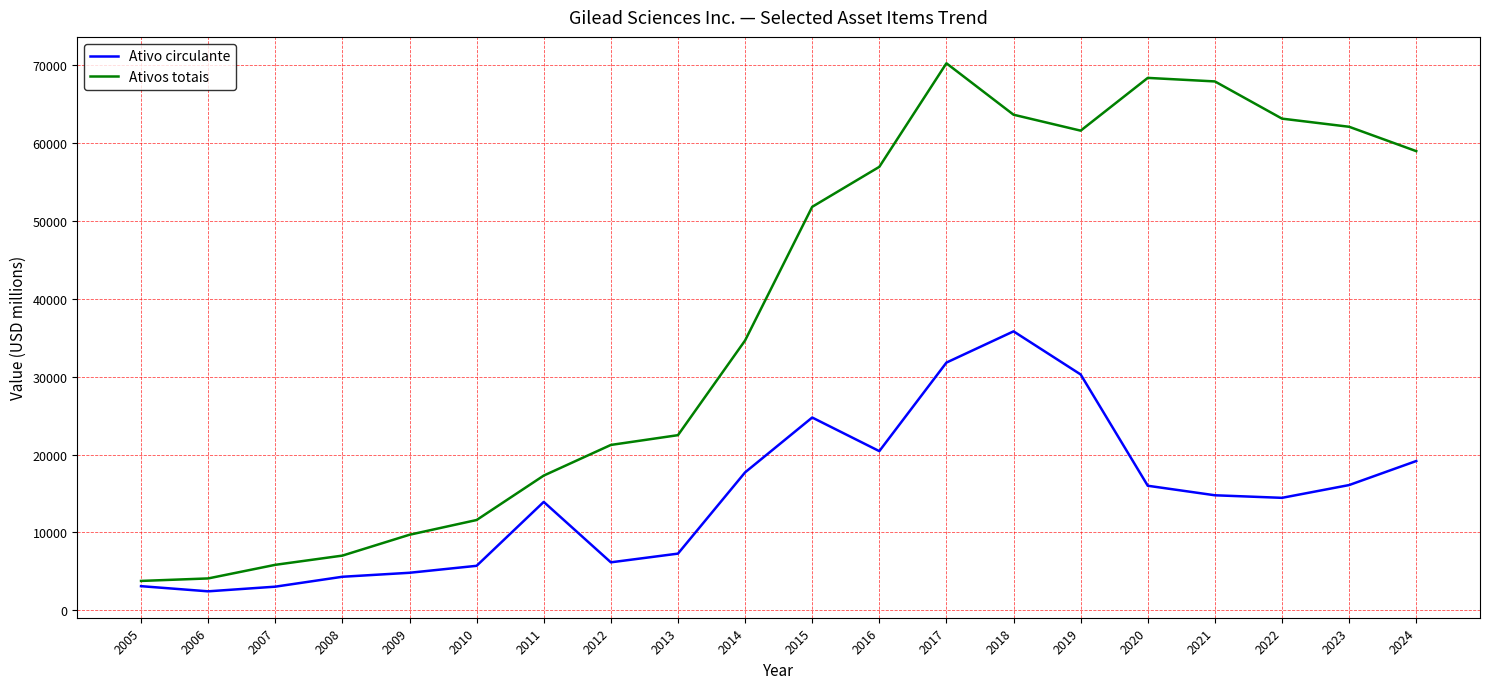

Which series has the largest range (max minus min)?

Ativos totais